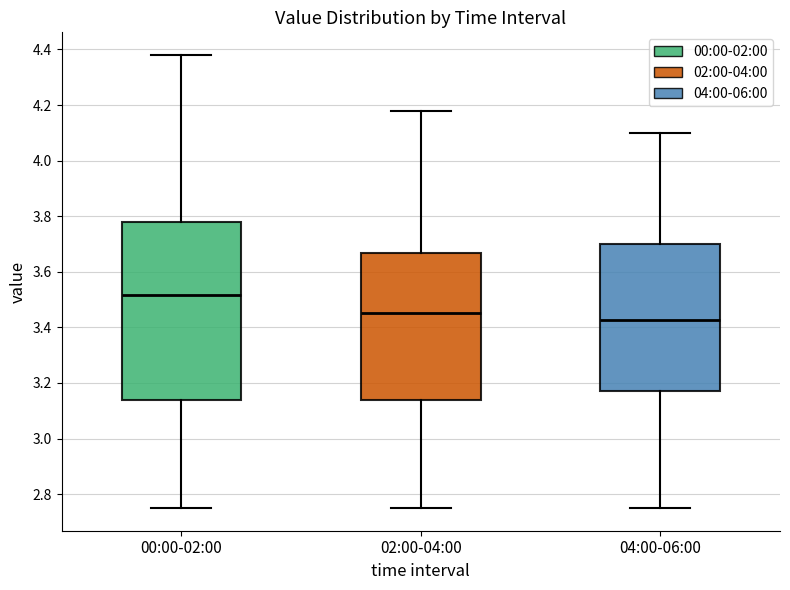

Reading left to right, transcribe this box plot: for each box, give where its median line is, the range the box spans, and where its two whiskers end, as read against the y-axis. The values are not printed on the chart, so give them approximately, as read against the axis.

00:00-02:00: median 3.52, box 3.14 to 3.78, whiskers 2.76 to 4.38
02:00-04:00: median 3.46, box 3.14 to 3.66, whiskers 2.76 to 4.18
04:00-06:00: median 3.42, box 3.18 to 3.70, whiskers 2.76 to 4.10